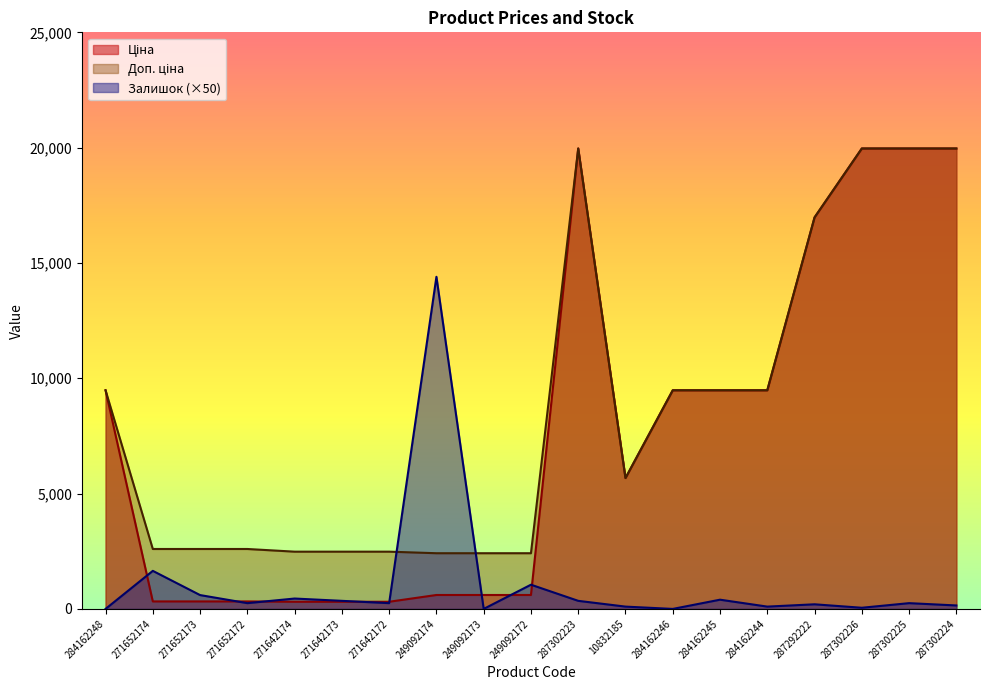

How many intersections are there between Ціна and Залишок?

8